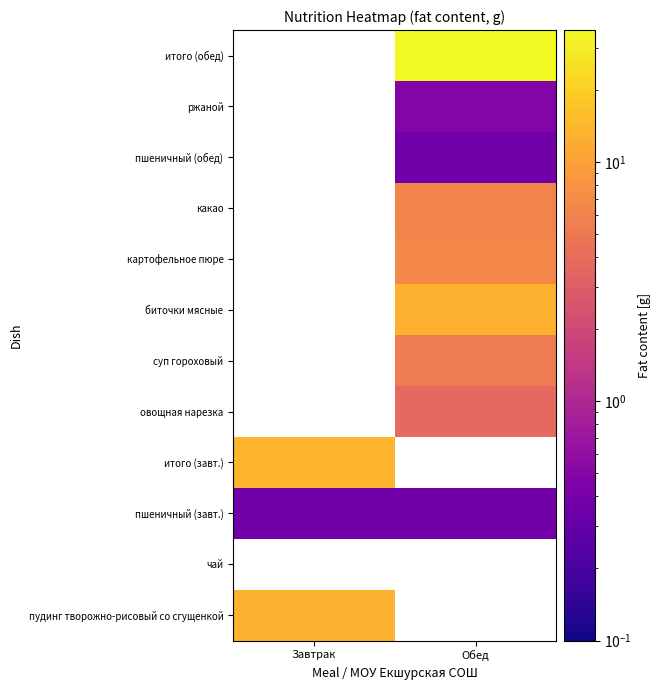

Rank the series by their maximum value, from highest to lowest.

итого (завт.), овощная нарезка, суп гороховый, биточки мясные, картофельное пюре, какао, пшеничный (обед), ржаной, итого (обед), пудинг творожно-рисовый со сгущенкой, чай, пшеничный (завт.)